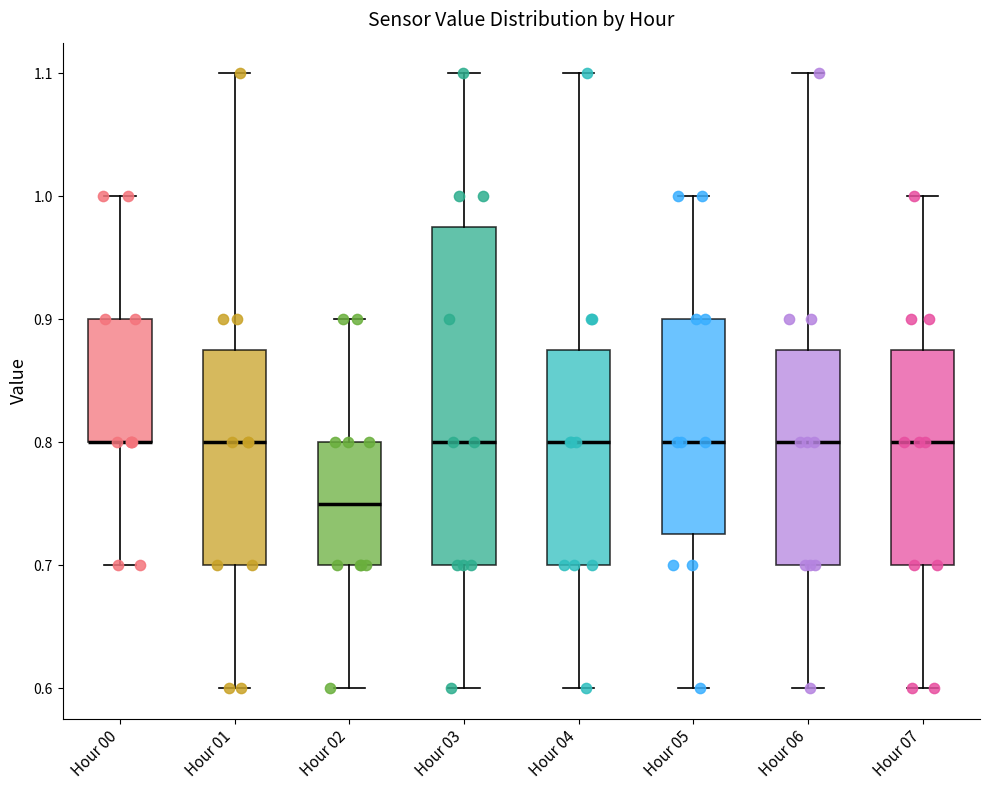

Reading left to right, transcribe this box plot: for each box, give where its median line is, the range the box spans, and where its two whiskers end, as read against the y-axis. The values are not printed on the chart, so give them approximately, as read against the axis.

Hour 00: median 0.80 (drawn on the box's lower edge), box 0.80 to 0.90, whiskers 0.70 to 1.00
Hour 01: median 0.80, box 0.70 to 0.88, whiskers 0.60 to 1.10
Hour 02: median 0.75, box 0.70 to 0.80, whiskers 0.60 to 0.90
Hour 03: median 0.80, box 0.70 to 0.98, whiskers 0.60 to 1.10
Hour 04: median 0.80, box 0.70 to 0.88, whiskers 0.60 to 1.10
Hour 05: median 0.80, box 0.73 to 0.90, whiskers 0.60 to 1.00
Hour 06: median 0.80, box 0.70 to 0.88, whiskers 0.60 to 1.10
Hour 07: median 0.80, box 0.70 to 0.88, whiskers 0.60 to 1.00